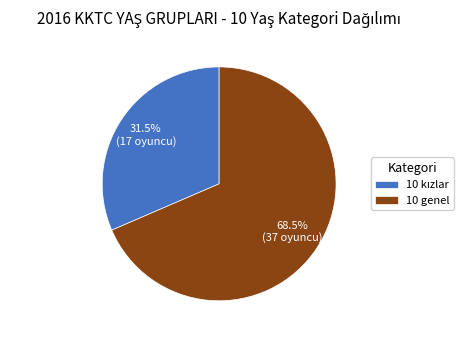

Which category accounts for the majority?

10 genel